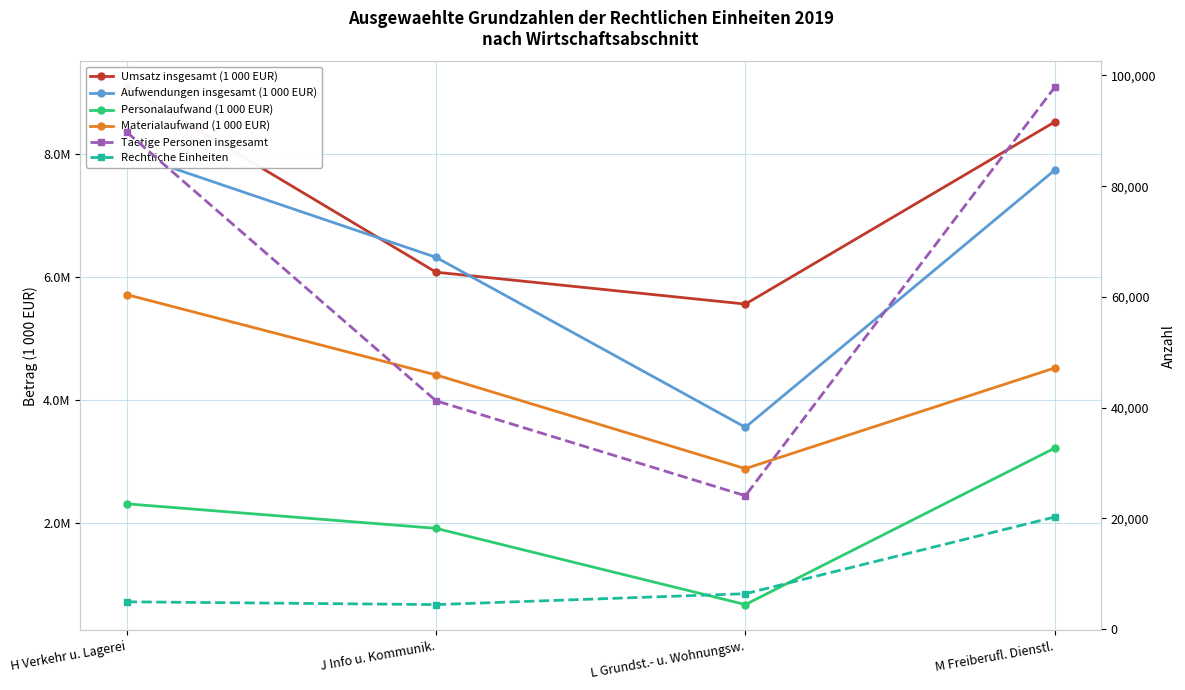

True or false: Rechtliche Einheiten and Personalaufwand (1 000 EUR) cross at least once.

False